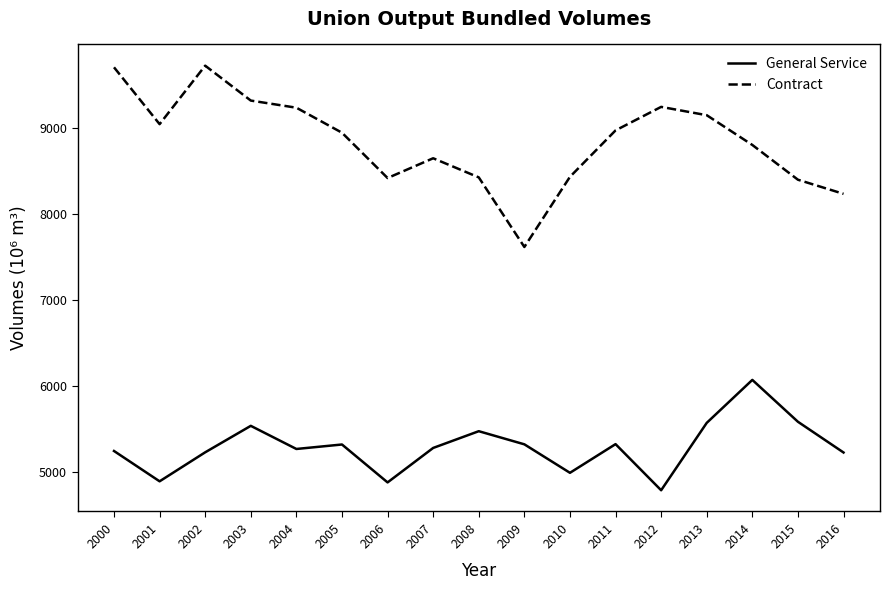

What is the smallest value displayed?

4788.8